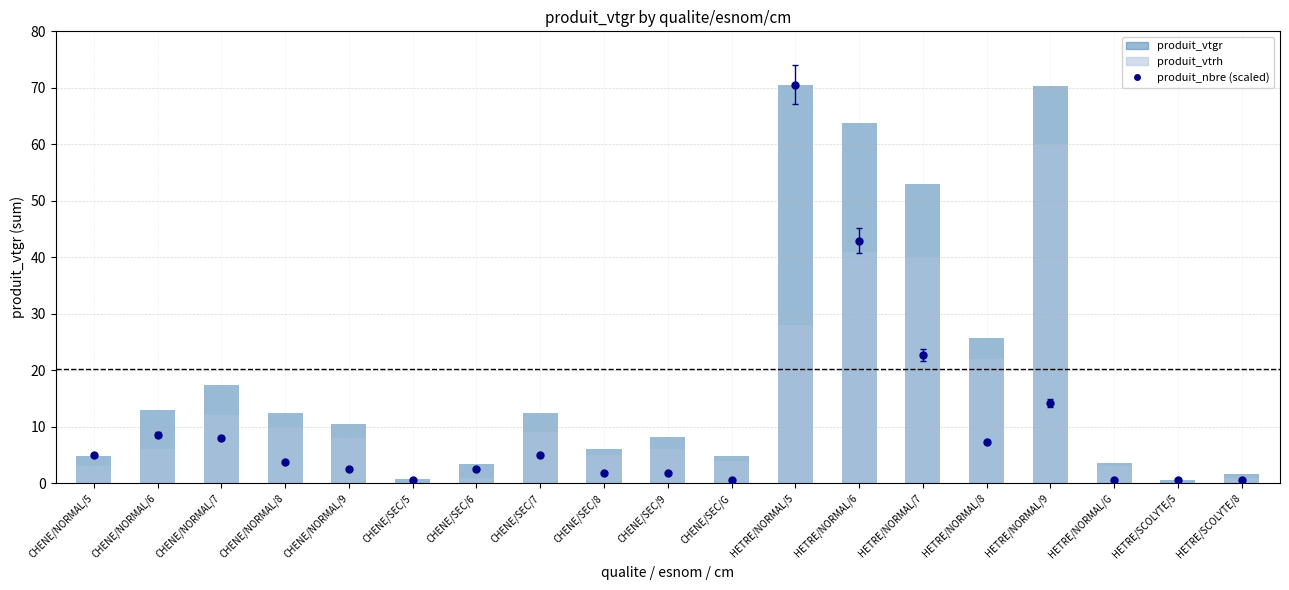

Is the value of produit_vtrh at CHENE/NORMAL/8 greater than the value of produit_nbre (scaled) at CHENE/SEC/6?

Yes